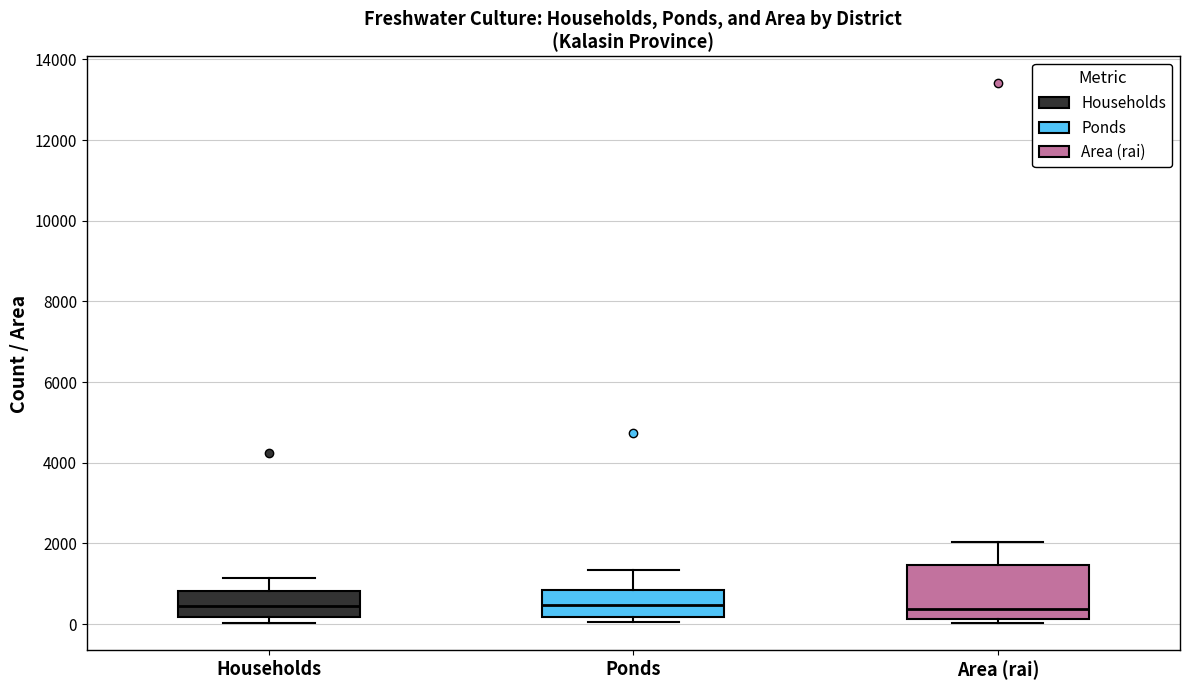

Reading left to right, transcribe this box plot: for each box, give where its median line is, the range the box spans, and where its two whiskers end, as read against the y-axis. The values are not printed on the chart, so give them approximately, as read against the axis.

Households: median 400, box 200 to 800, whiskers 0 to 1200
Ponds: median 400, box 200 to 800, whiskers 0 to 1400
Area (rai): median 400, box 200 to 1400, whiskers 0 to 2000